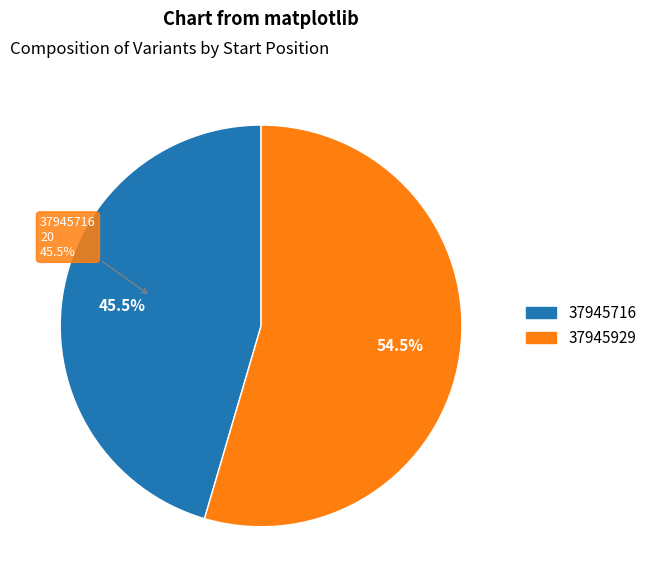

Which category has the smallest portion of the pie?

37945716